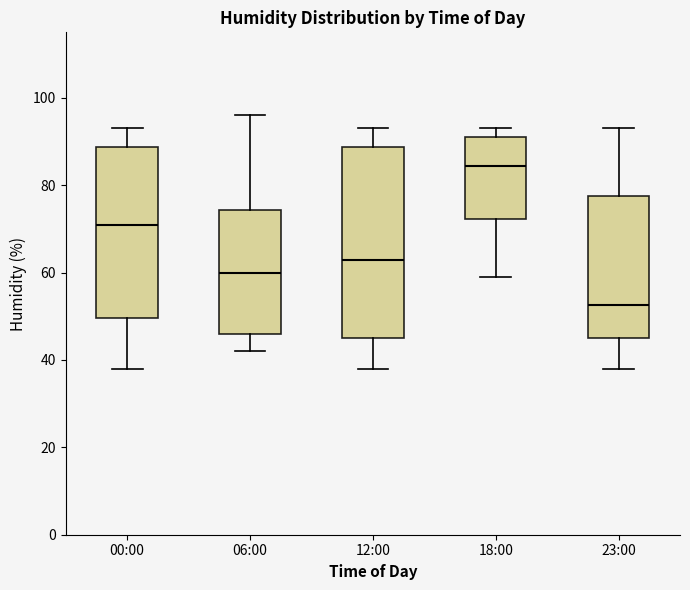

Which box's median line is the highest?

18:00